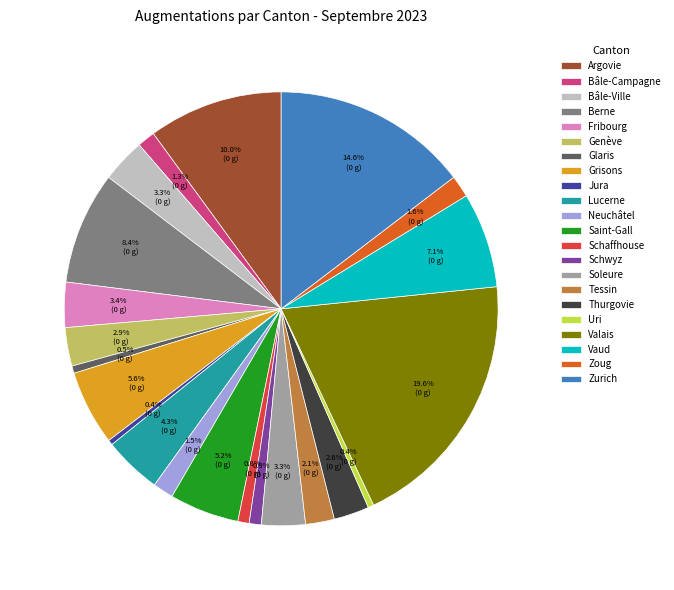

Combined, what portion of the pie is Uri and Saint-Gall?

5.6%